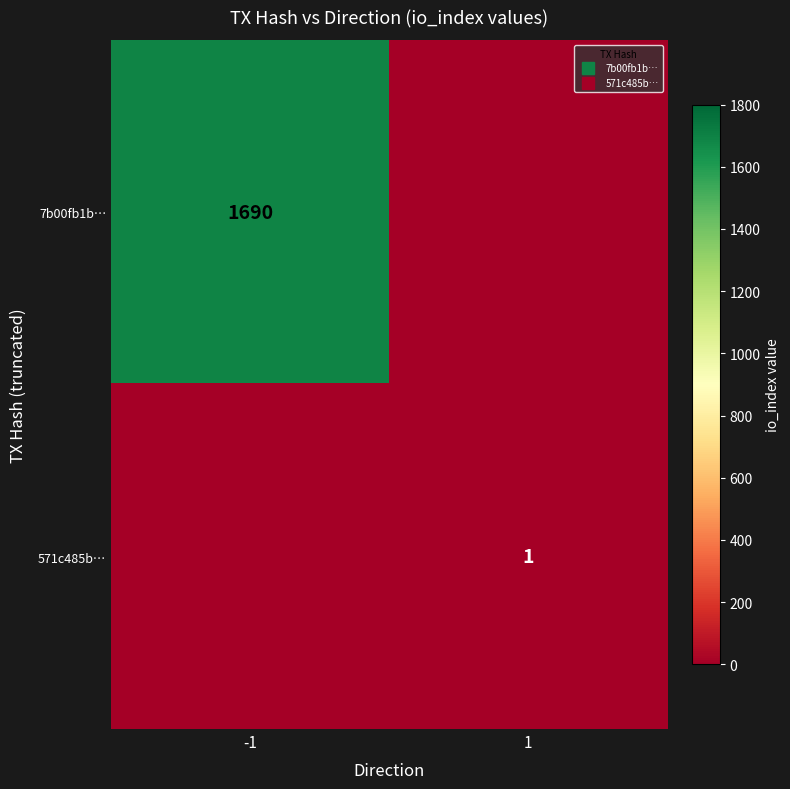

At which label is 7b00fb1b… closest to 845?

-1